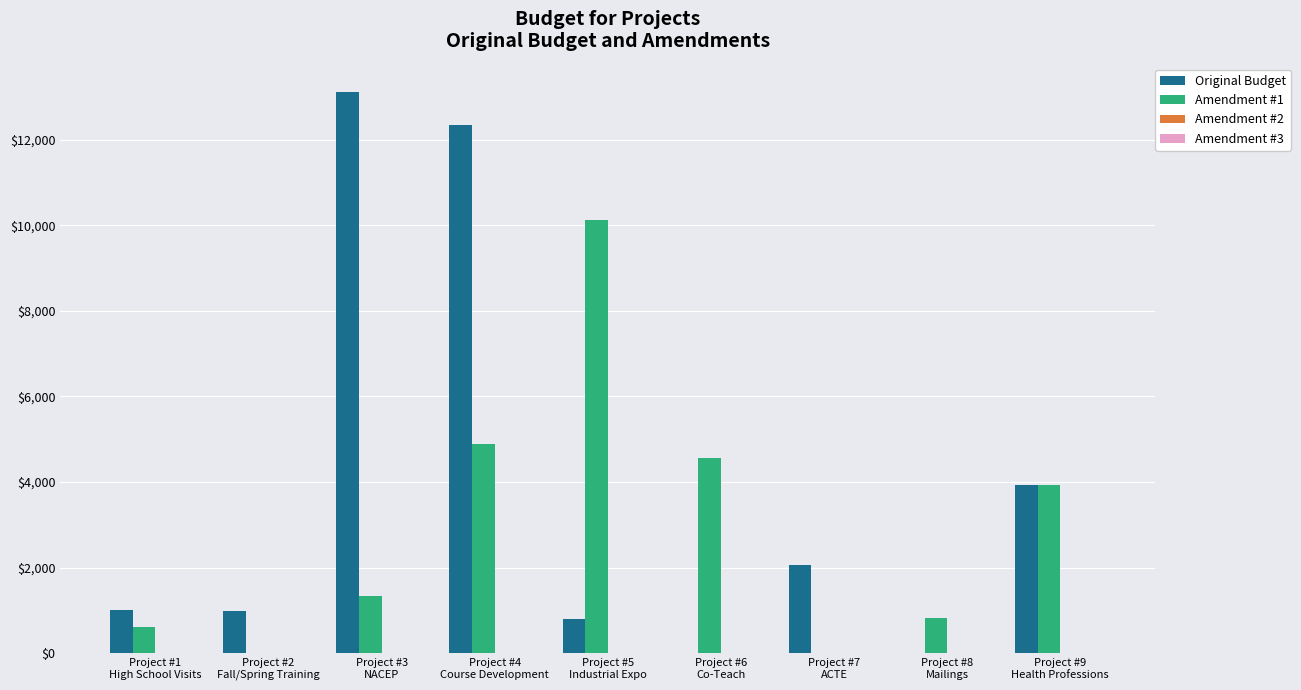

Which series has the largest range (max minus min)?

Original Budget